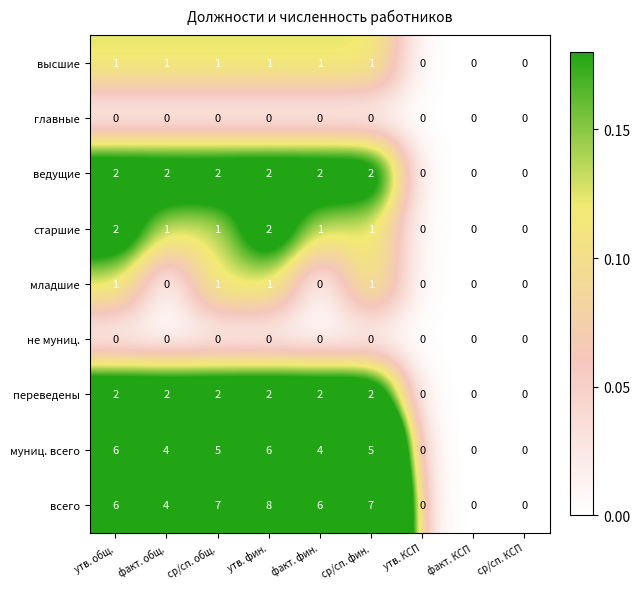

What is the highest value of the муниц. всего series?

6